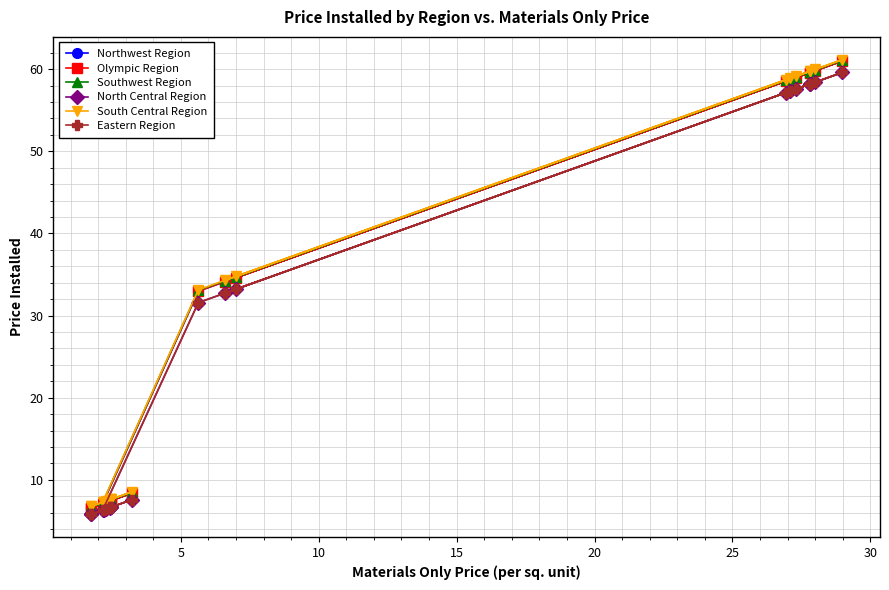

Is it true that Southwest Region equals 10.1 at 11?

False